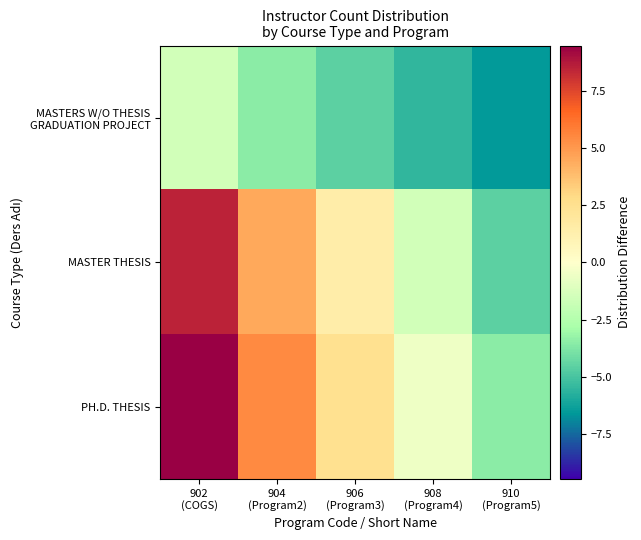

At how many categories does at least one series exceed 7?

1